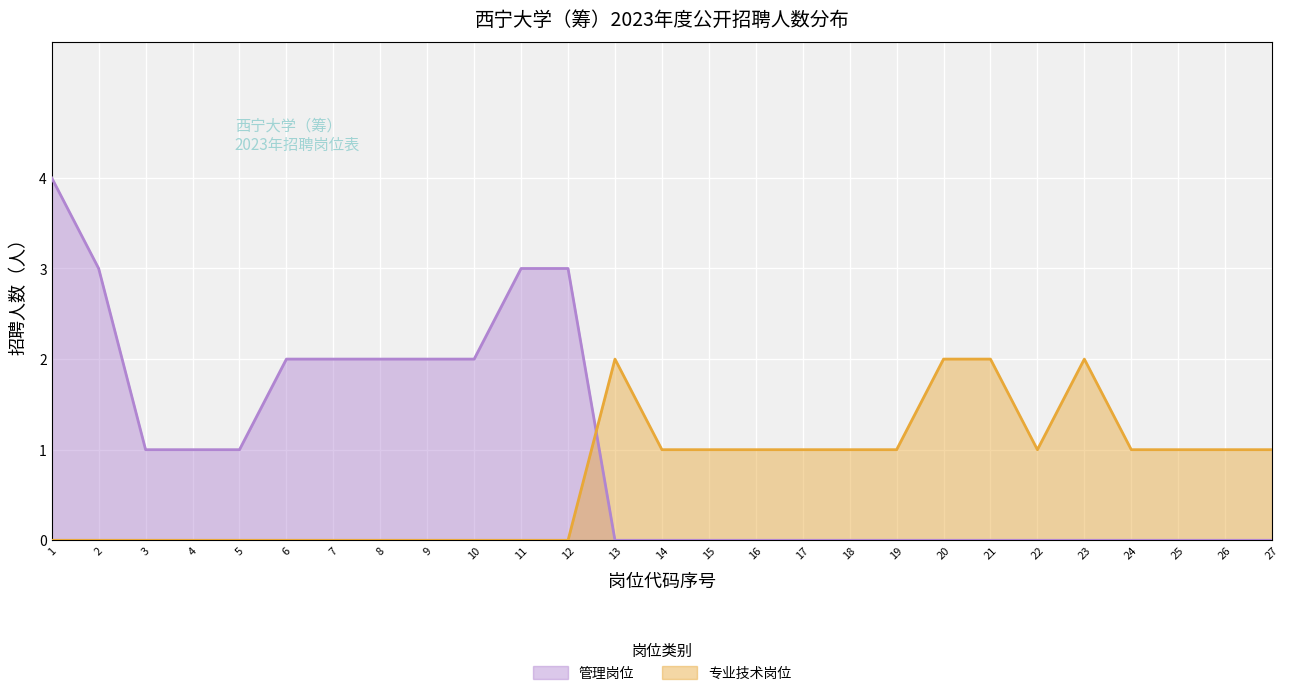

Count the values in the range 0 to 1.

23